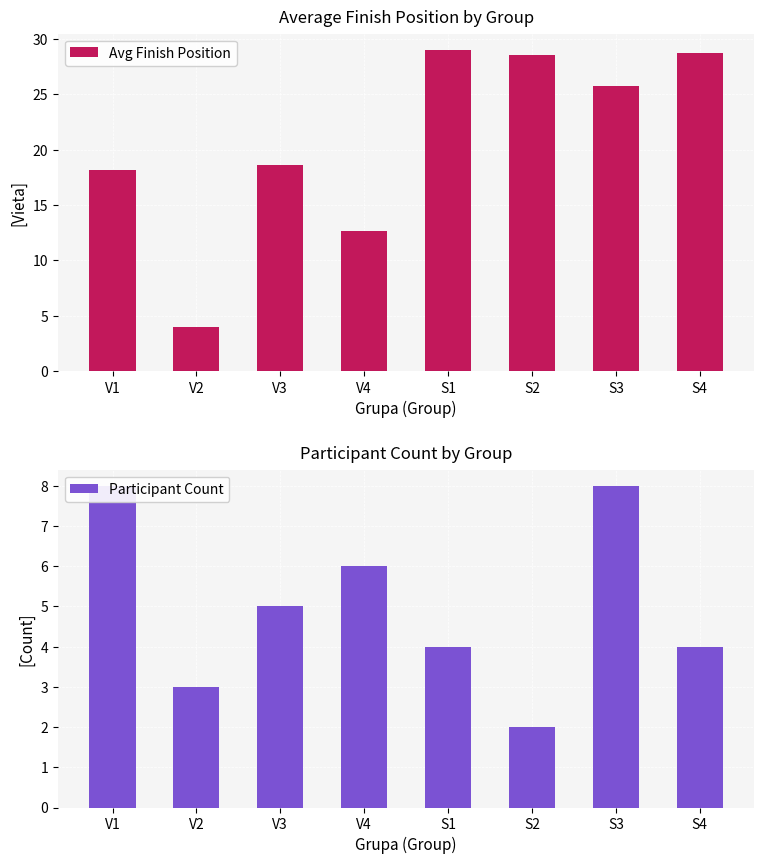

At which category does the chart reach its minimum across all series?

S2